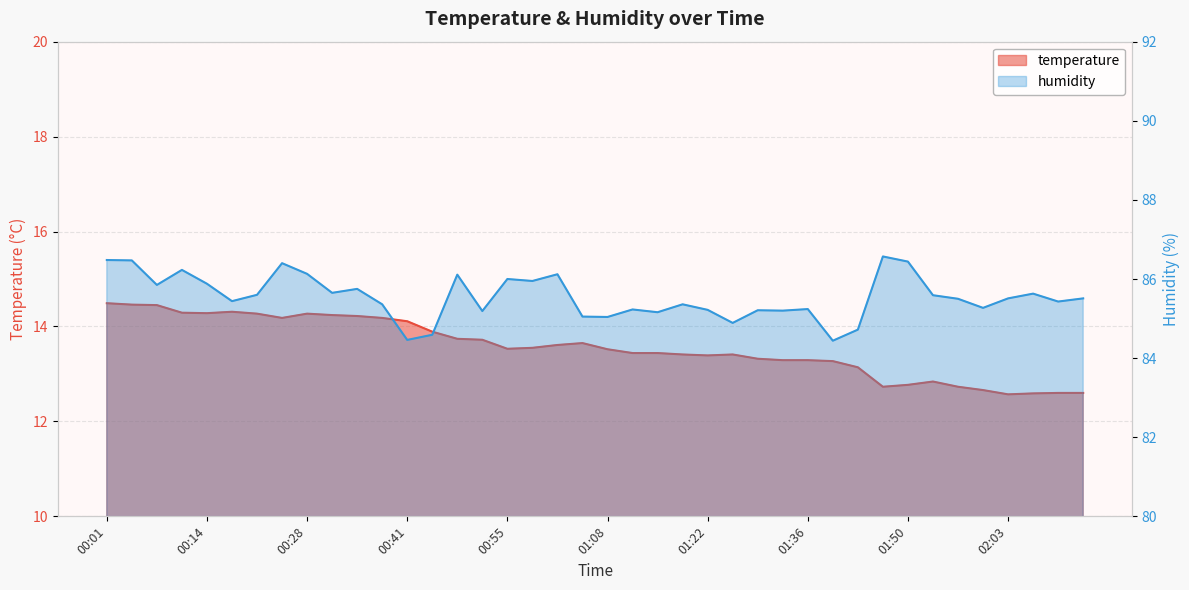

What position from the right is 01:53?

7